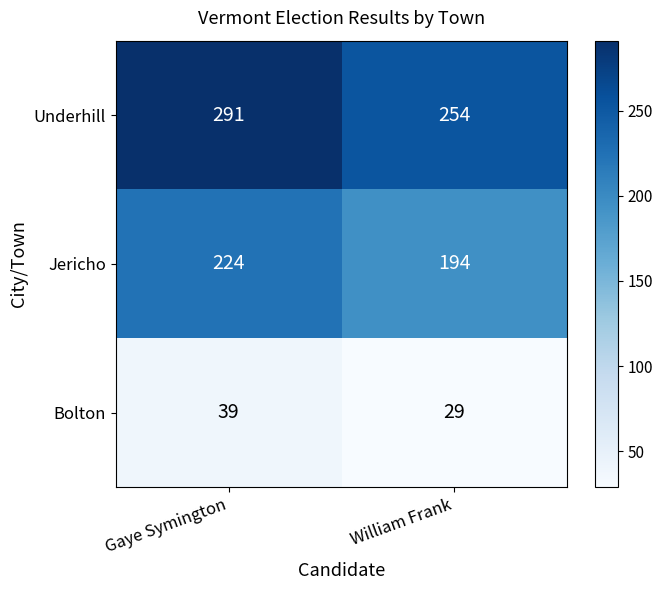

The Bolton series shows 29 at William Frank. True or false?

True